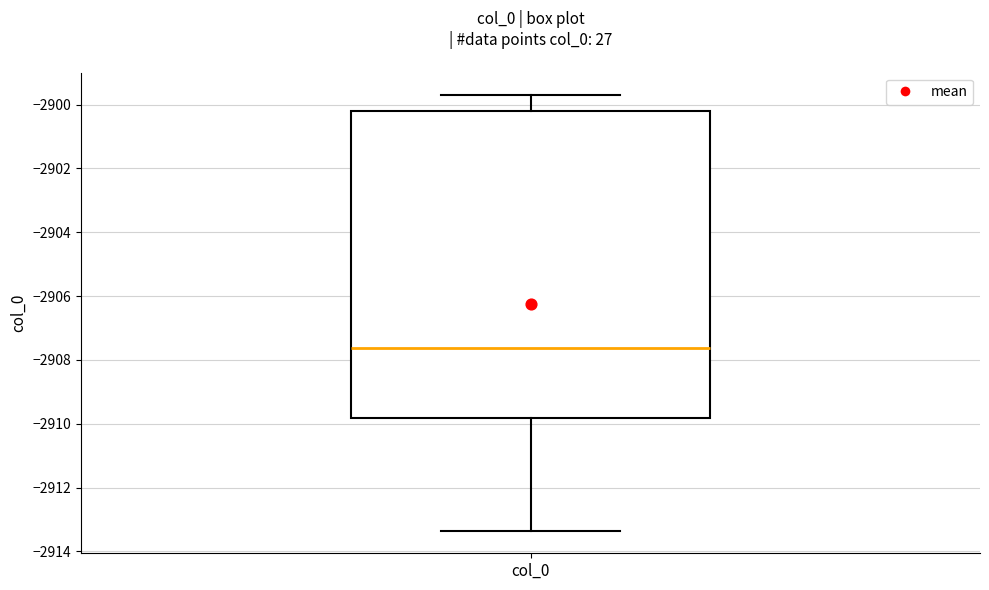

Where does the lower whisker of the box for col_0 end on the y-axis? The values are not printed on the chart, so give them approximately, as read against the axis.

-2913.4